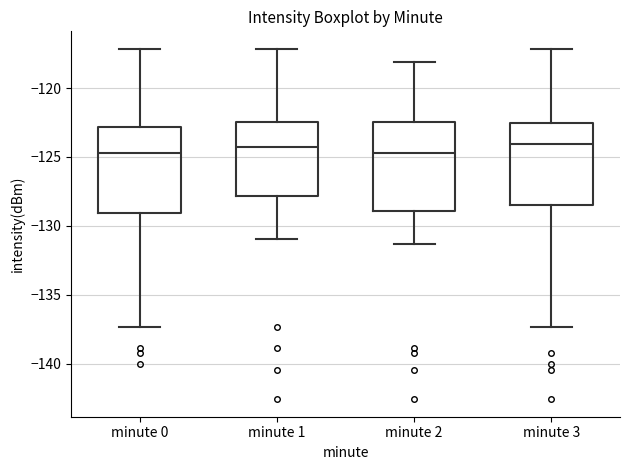

Reading left to right, transcribe this box plot: for each box, give where its median line is, the range the box spans, and where its two whiskers end, as read against the y-axis. The values are not printed on the chart, so give them approximately, as read against the axis.

minute 0: median -124.5, box -129.0 to -123.0, whiskers -137.5 to -117.0
minute 1: median -124.5, box -128.0 to -122.5, whiskers -131.0 to -117.0
minute 2: median -124.5, box -129.0 to -122.5, whiskers -131.5 to -118.0
minute 3: median -124.0, box -128.5 to -122.5, whiskers -137.5 to -117.0